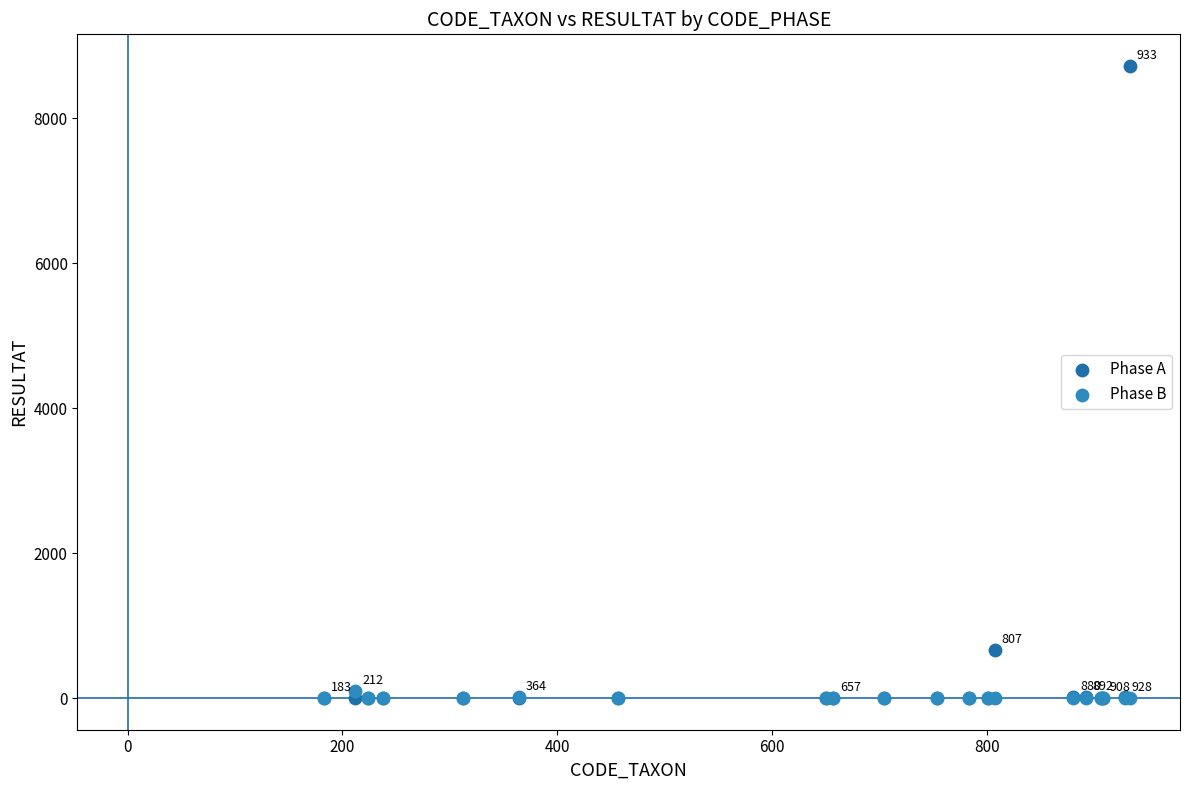

In the Phase A series, what Y value is closest to 4360?

660